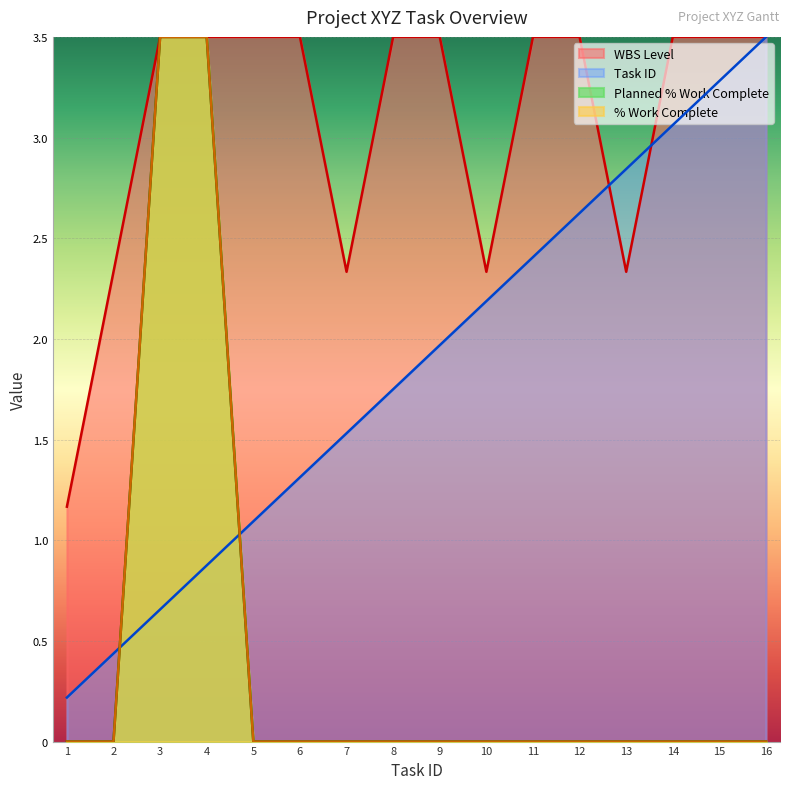

Which category has the highest value in the wbs_level series?

3